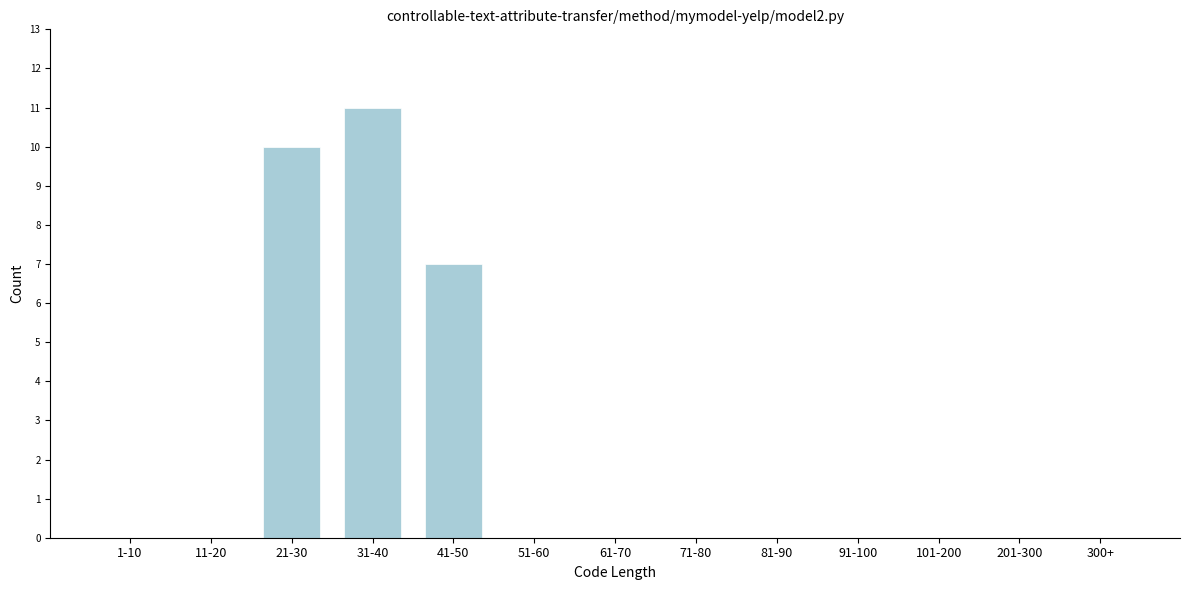

Reading left to right, list all the values displayed in this chart.

1-10=0	11-20=0	21-30=10	31-40=11	41-50=7	51-60=0	61-70=0	71-80=0	81-90=0	91-100=0	101-200=0	201-300=0	300+=0